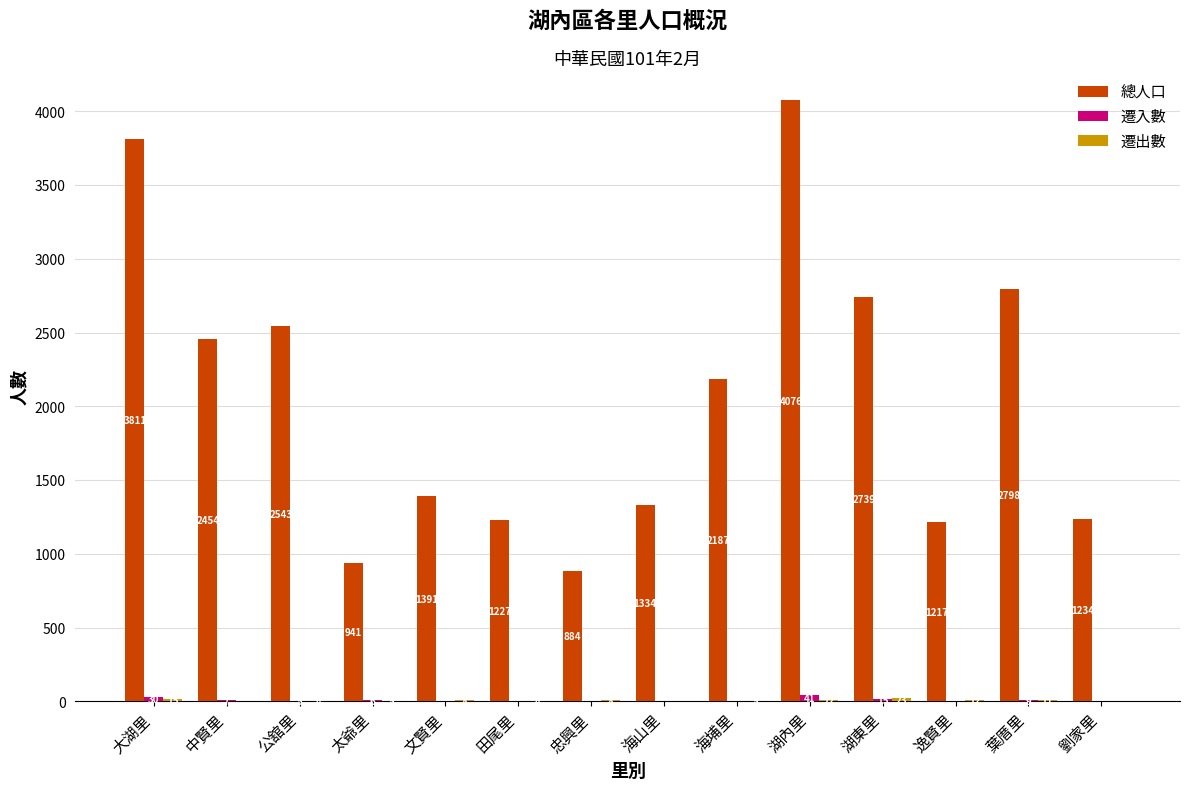

At which label does 總人口 first exceed 2187?

大湖里